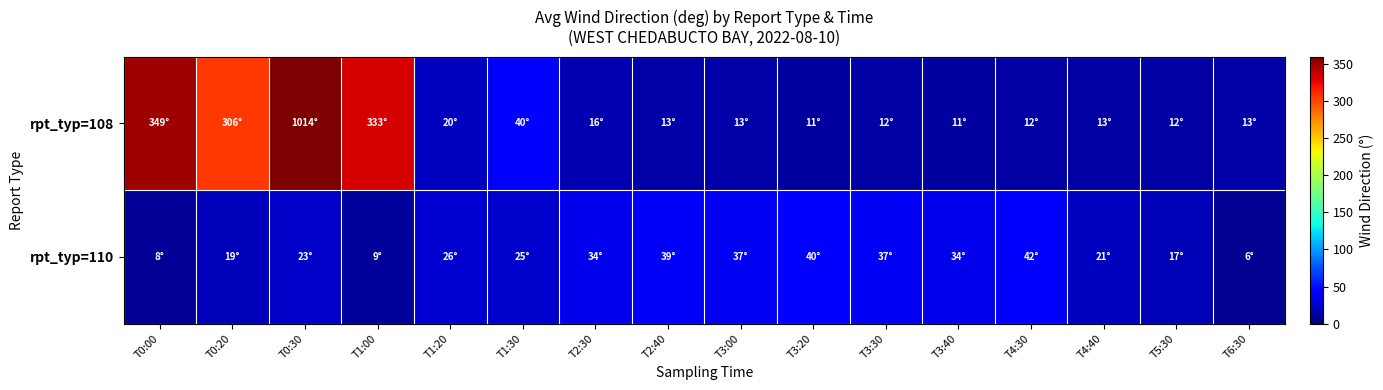

Which series has the widest spread of values?

rpt_typ=108